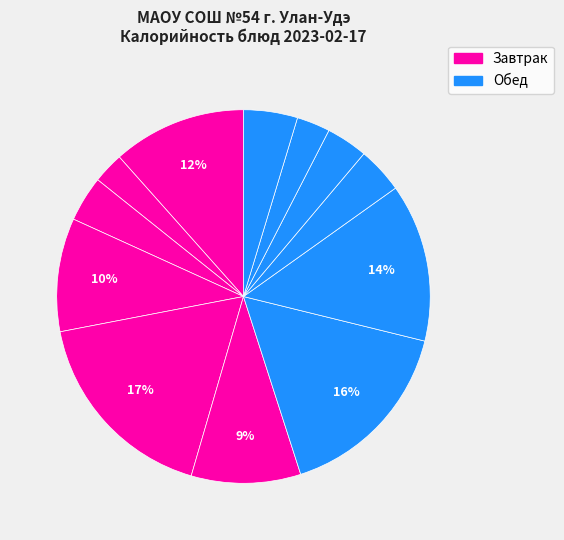

How many segments does this pie chart have?

12